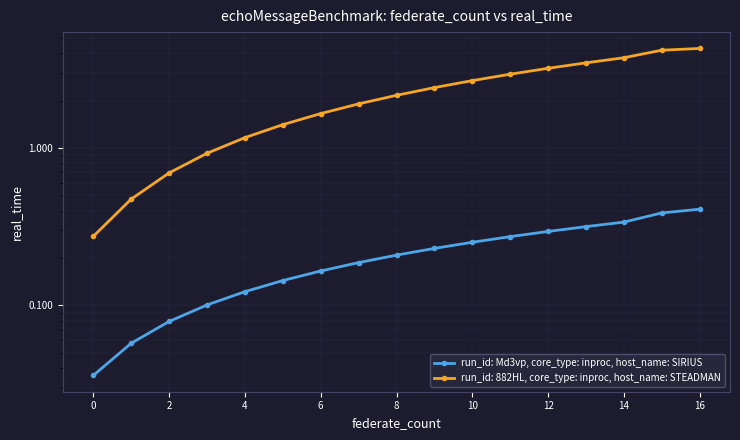

Which label corresponds to the largest value in the chart?

16